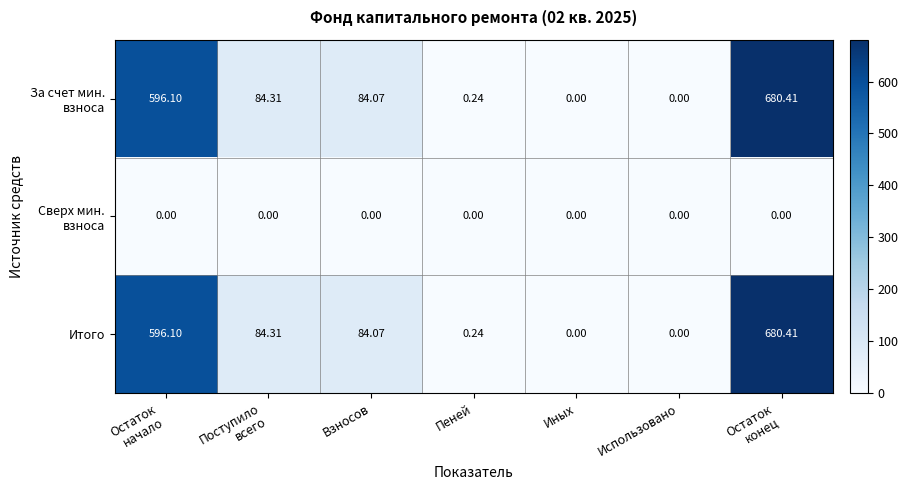

How many data points in Итого are above 84?

4